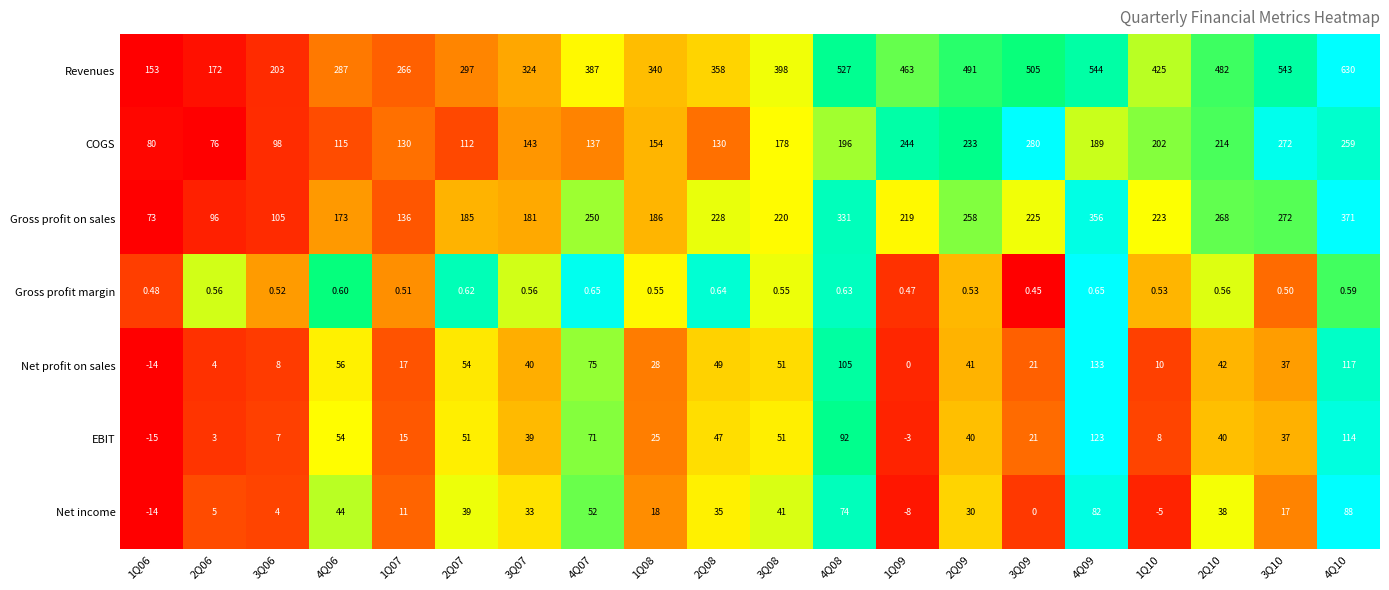

Count the number of data series in this chart.

7